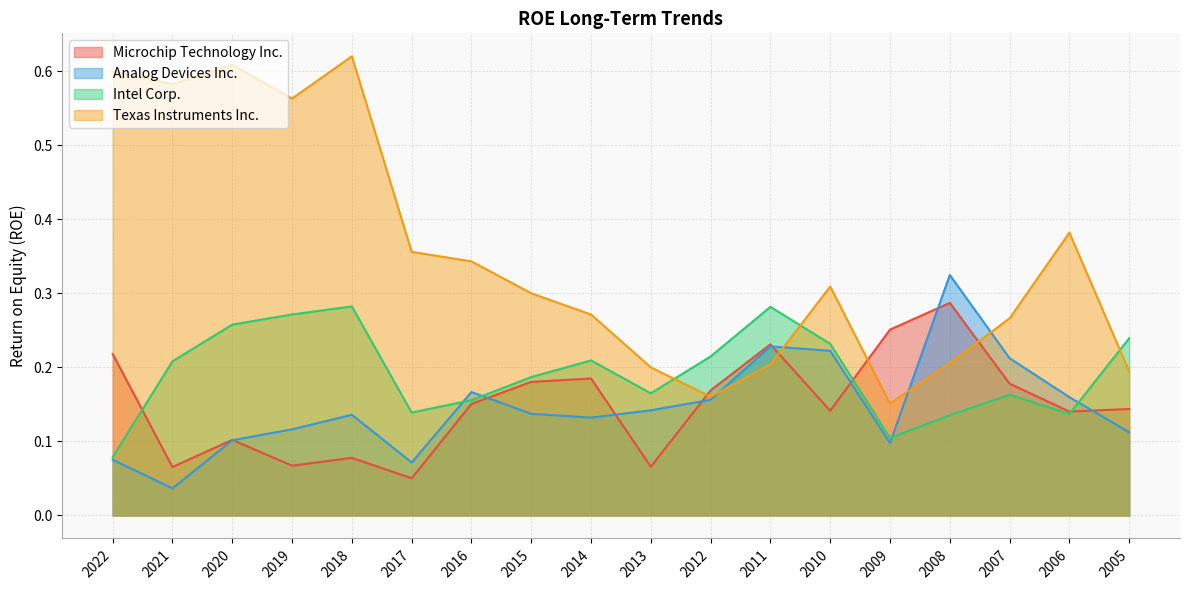

The value of Microchip Technology Inc. at 2020 is 0.1. True or false?

True